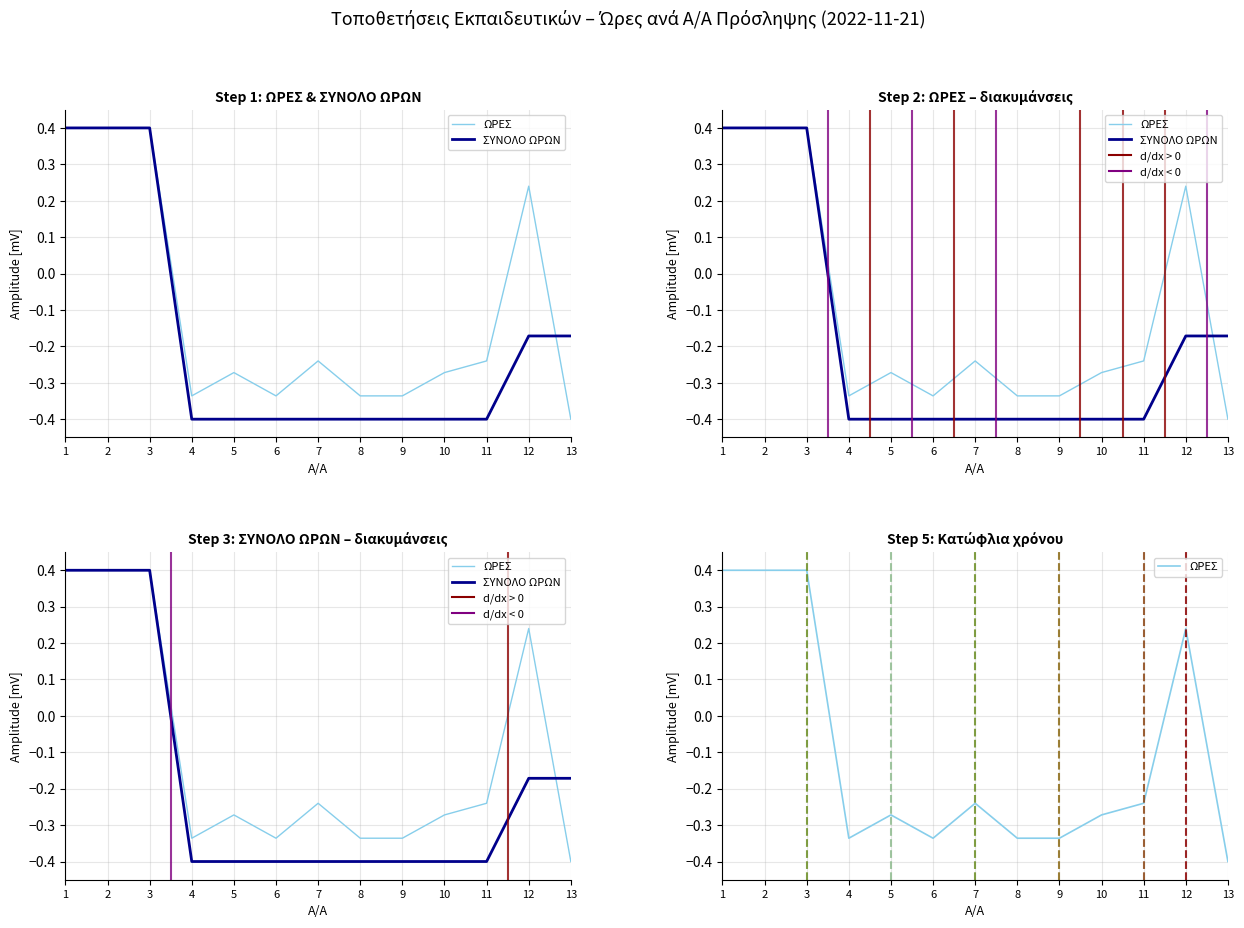

The value of ΣΥΝΟΛΟ ΩΡΩΝ at 10 is -0.6. True or false?

False